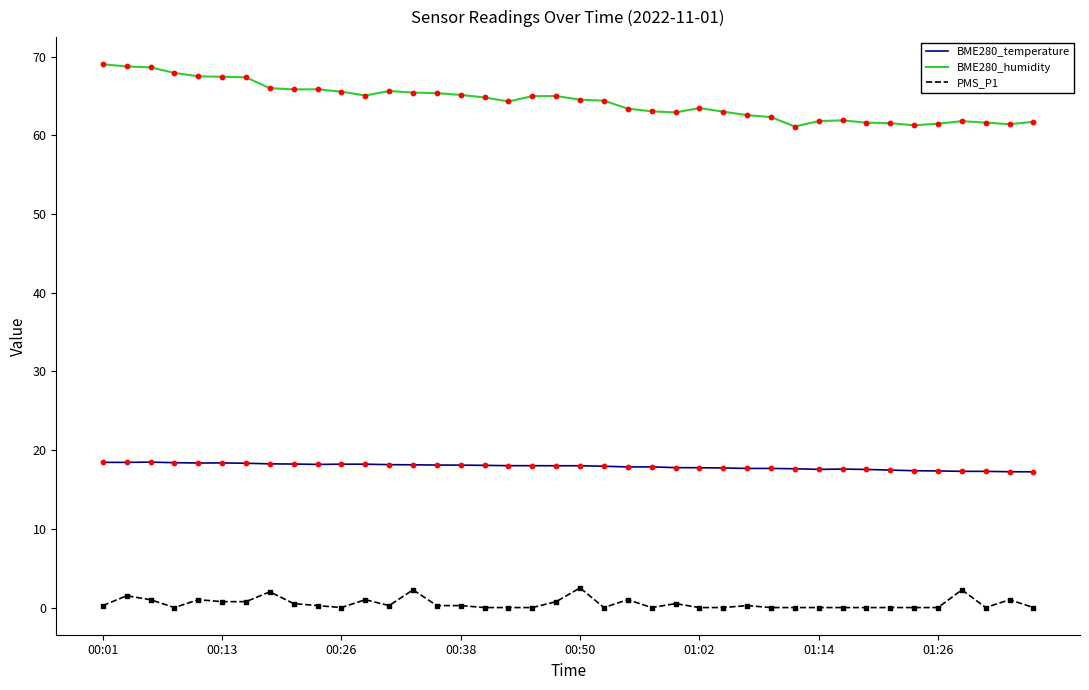

What is the greatest value displayed?

69.0